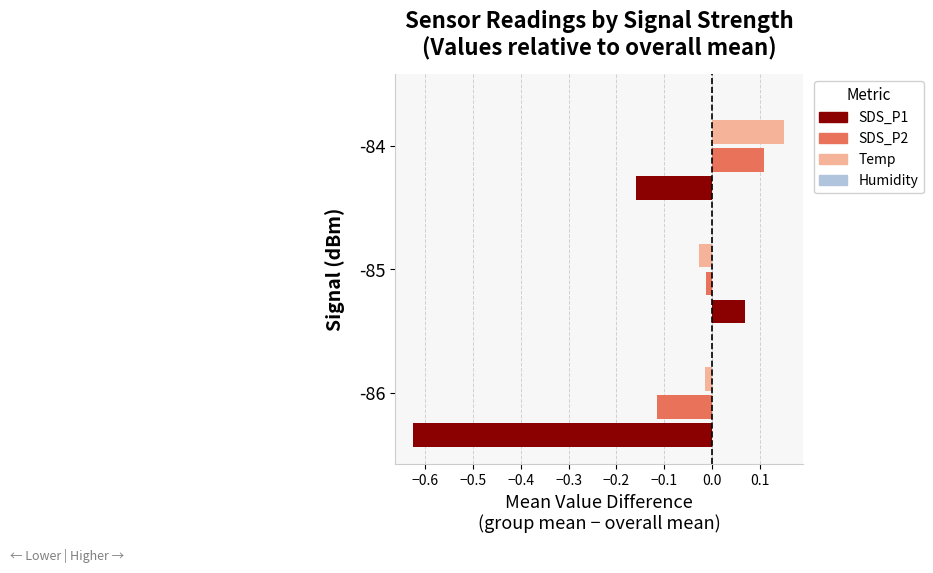

Is it true that SDS_P2 equals 0.2 at -84?

False